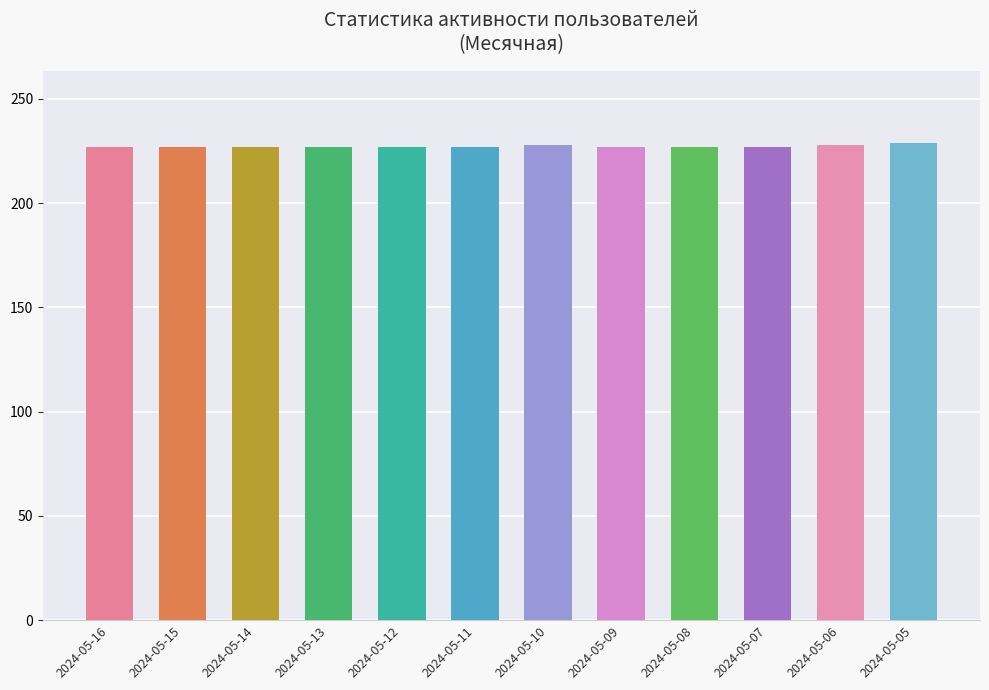

Is it true that the value at 2024-05-14 is 57?

False